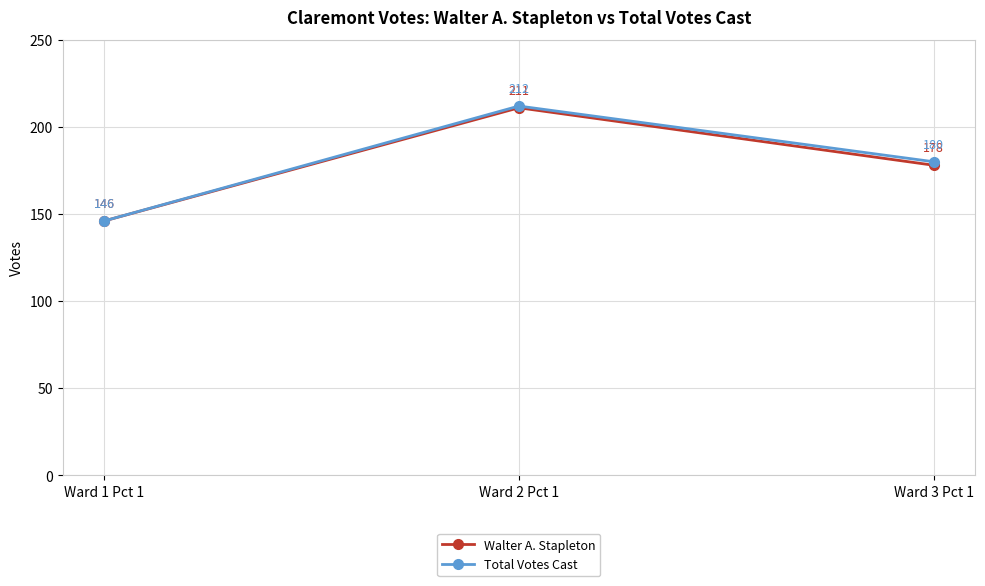

True or false: Walter A. Stapleton has a value of 269 at Ward 3 Pct 1.

False